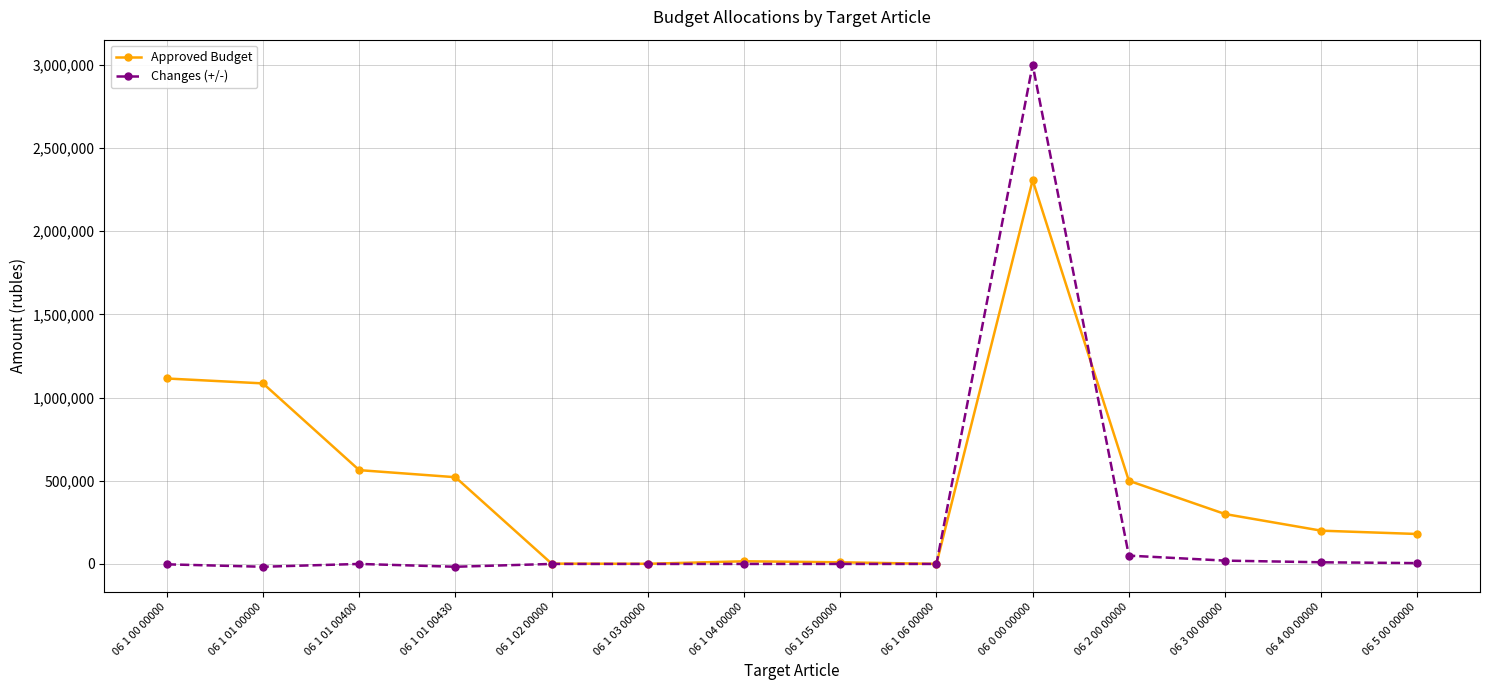

Where does the Changes (+/-) series first go above 0?

06 1 01 00400